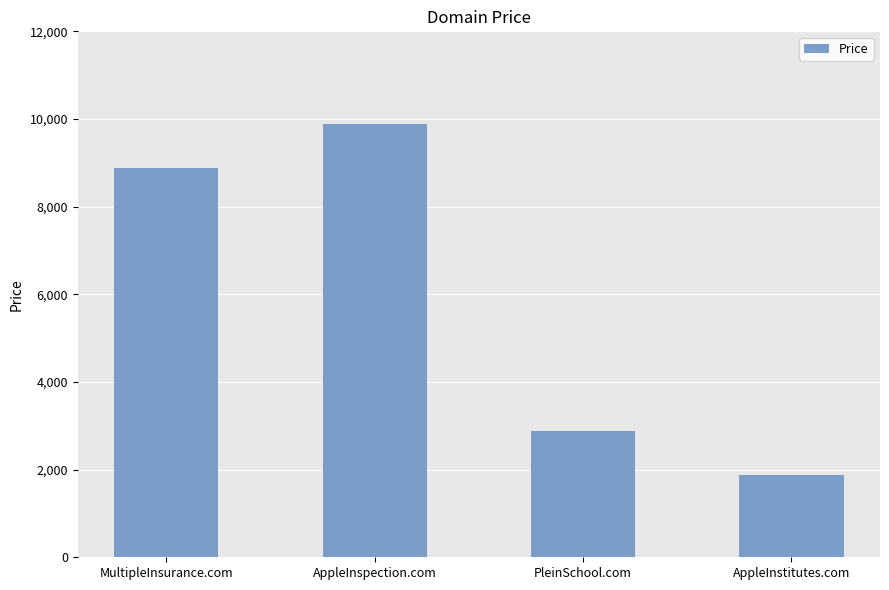

What is the value of the 4th bar from the left?

1888